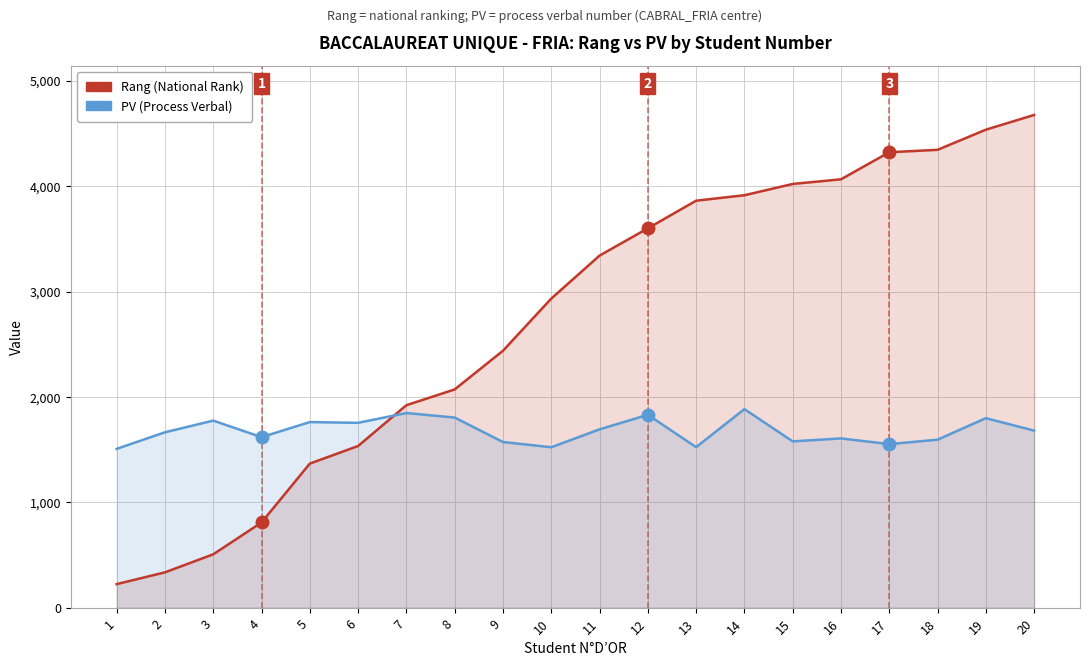

Is the value of PV (Process Verbal) at 12 greater than the value of Rang (National Rank) at 7?

No